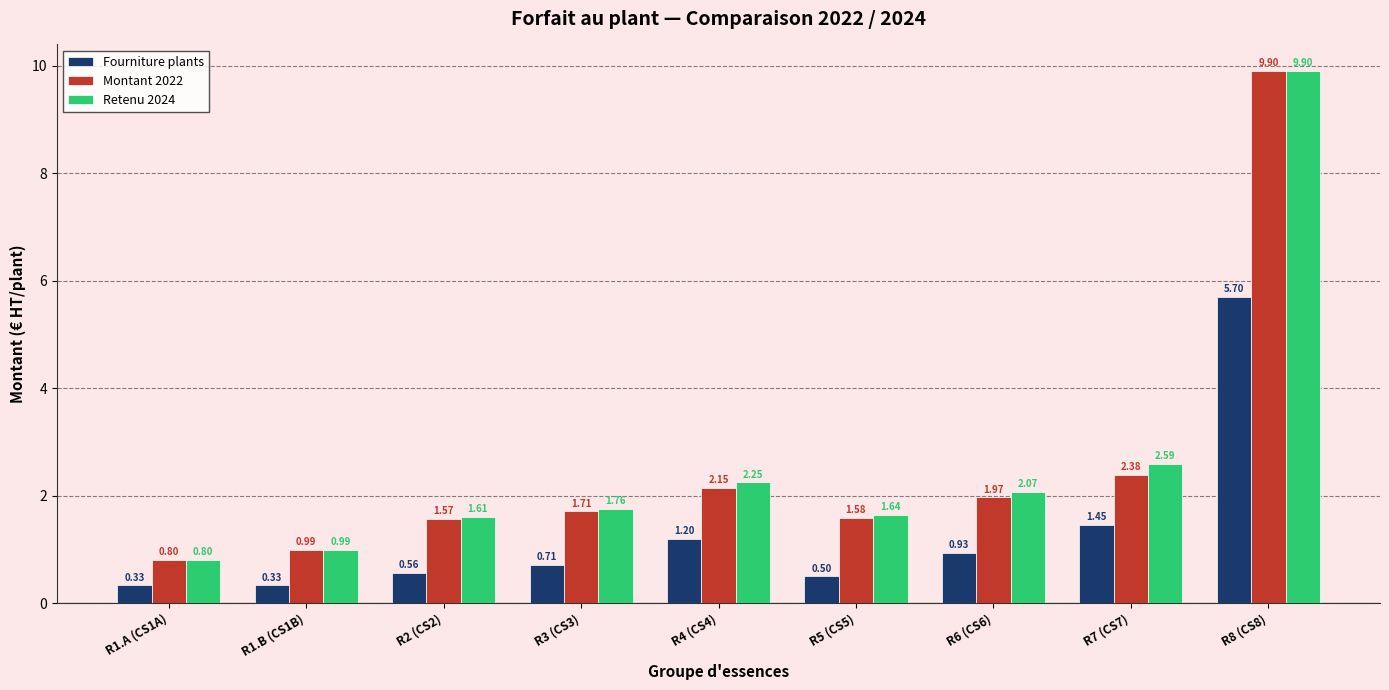

What is the lowest value of the Retenu 2024 series?

0.8